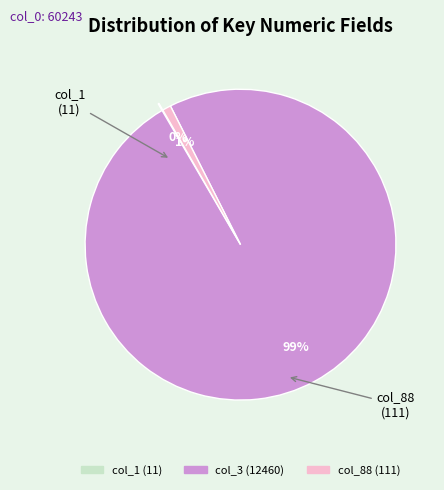

True or false: col_3 accounts for 89% of the total.

False